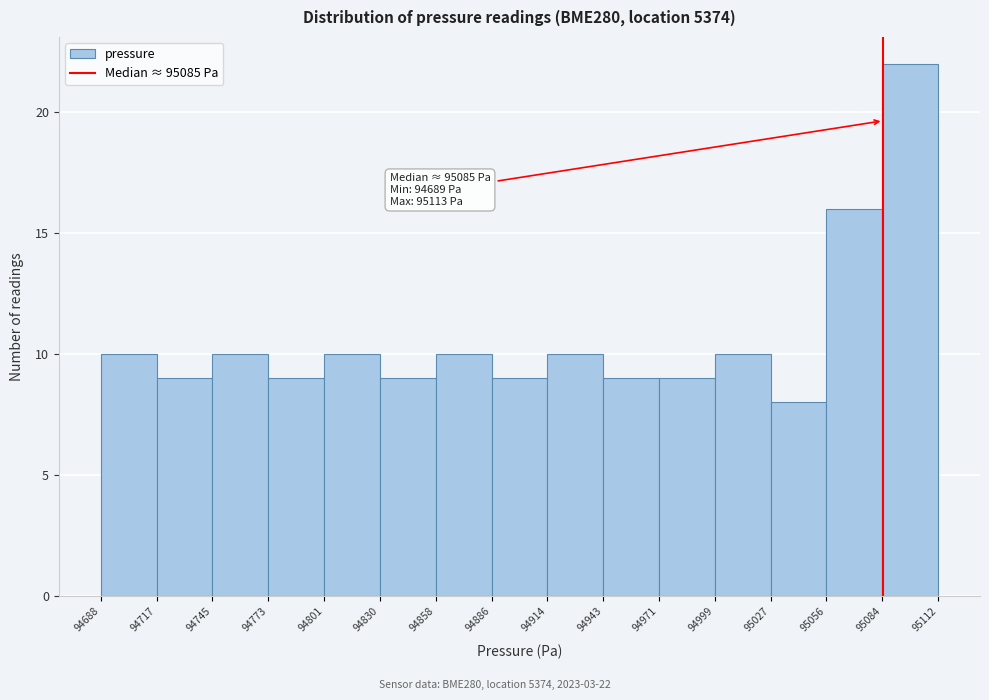

Which range on the x-axis has the tallest bar?

95084 to 95112